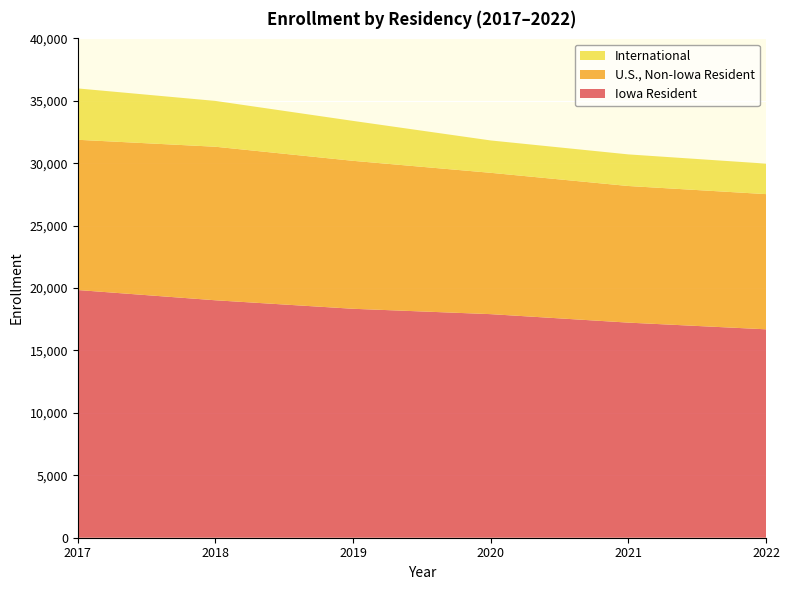

Reading left to right, extract all data points from this chart.

Iowa Resident: 19843	19022	18341	17911	17232	16696
U.S., Non-Iowa Resident: 12035	12299	11852	11322	10944	10830
International: 4115	3671	3198	2592	2532	2443